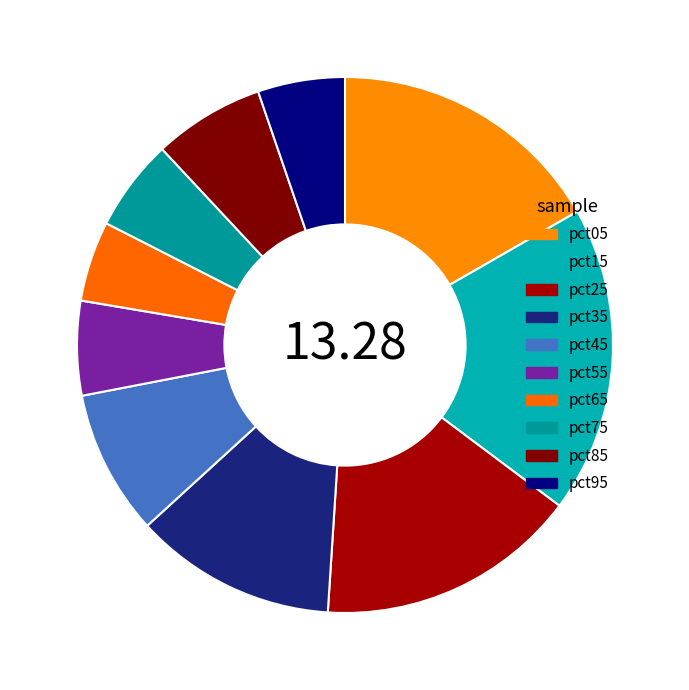

Count the number of slices in the pie.

10